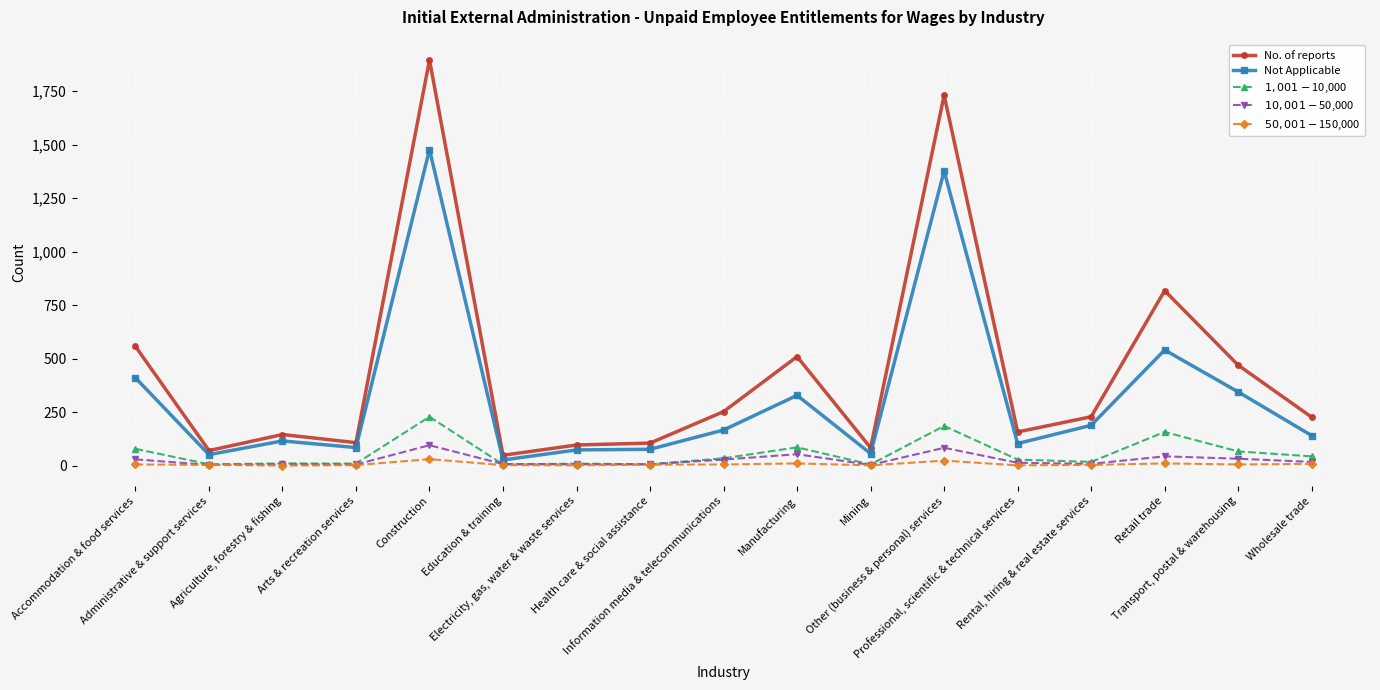

At how many categories does at least one series exceed 676?

3